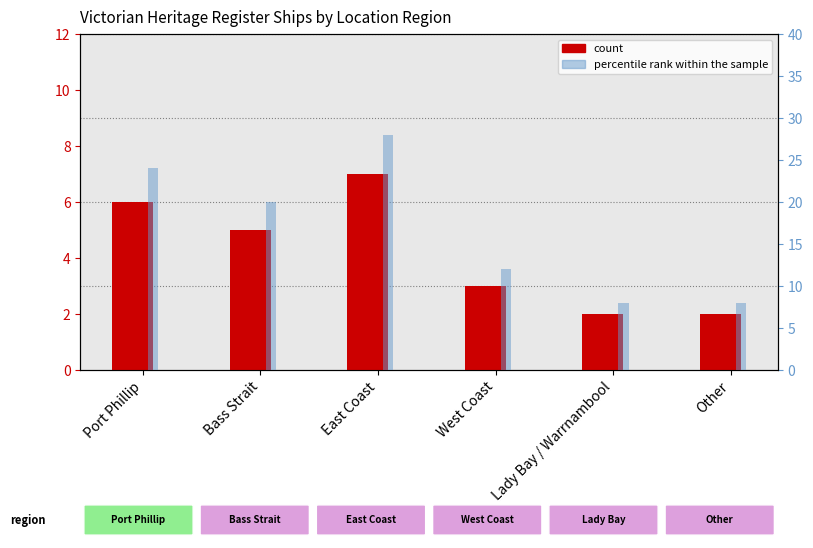

Which category has the lowest value across all series?

Lady Bay / Warrnambool